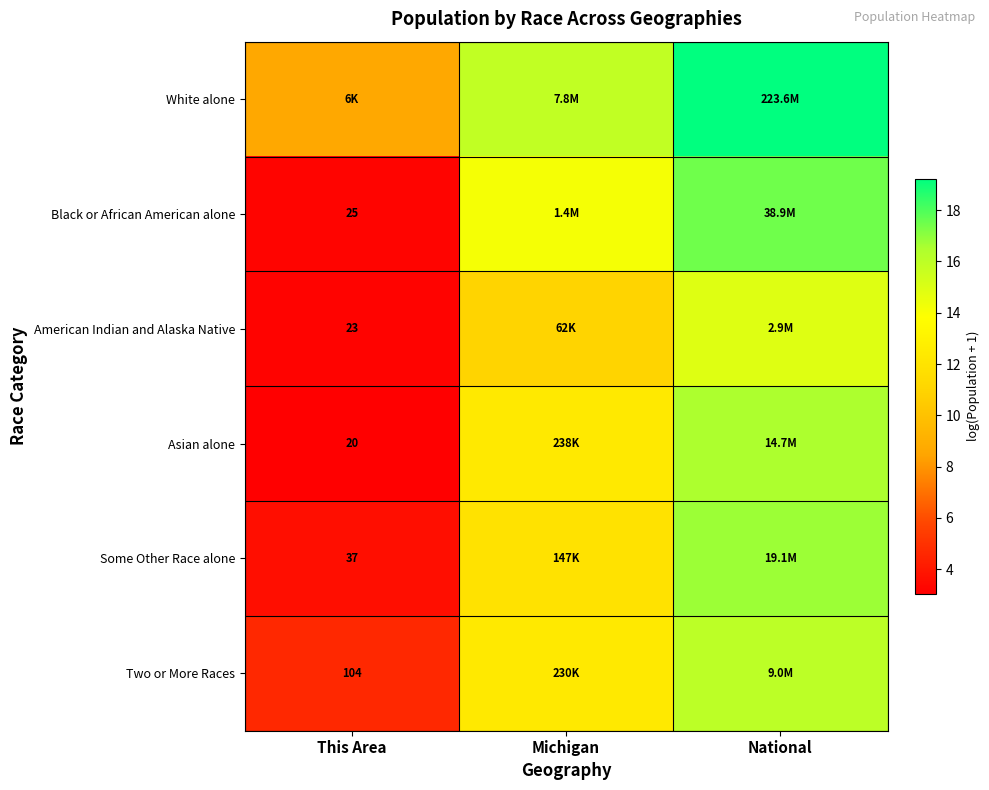

True or false: Some Other Race alone has a value of 18.0 at Michigan.

False